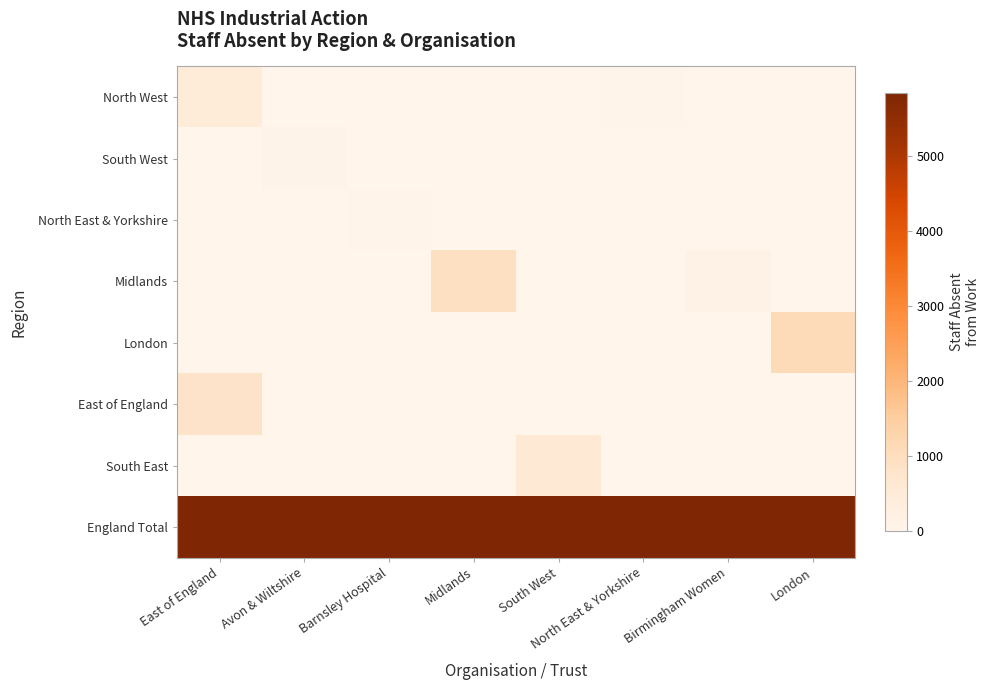

Reading left to right, extract all data points from this chart.

North West: East of England=436	Avon & Wiltshire=0	Barnsley Hospital=0	Midlands=0	South West=0	North East & Yorkshire=39	Birmingham Women=0	London=0
South West: East of England=0	Avon & Wiltshire=71	Barnsley Hospital=0	Midlands=0	South West=0	North East & Yorkshire=0	Birmingham Women=0	London=0
North East & Yorkshire: East of England=0	Avon & Wiltshire=0	Barnsley Hospital=55	Midlands=0	South West=0	North East & Yorkshire=0	Birmingham Women=0	London=0
Midlands: East of England=0	Avon & Wiltshire=0	Barnsley Hospital=0	Midlands=953	South West=0	North East & Yorkshire=0	Birmingham Women=135	London=0
London: East of England=0	Avon & Wiltshire=0	Barnsley Hospital=0	Midlands=0	South West=0	North East & Yorkshire=0	Birmingham Women=0	London=1074
East of England: East of England=799	Avon & Wiltshire=0	Barnsley Hospital=0	Midlands=0	South West=0	North East & Yorkshire=0	Birmingham Women=0	London=0
South East: East of England=0	Avon & Wiltshire=0	Barnsley Hospital=0	Midlands=0	South West=572	North East & Yorkshire=0	Birmingham Women=0	London=0
England Total: East of England=5840	Avon & Wiltshire=5840	Barnsley Hospital=5840	Midlands=5840	South West=5840	North East & Yorkshire=5840	Birmingham Women=5840	London=5840